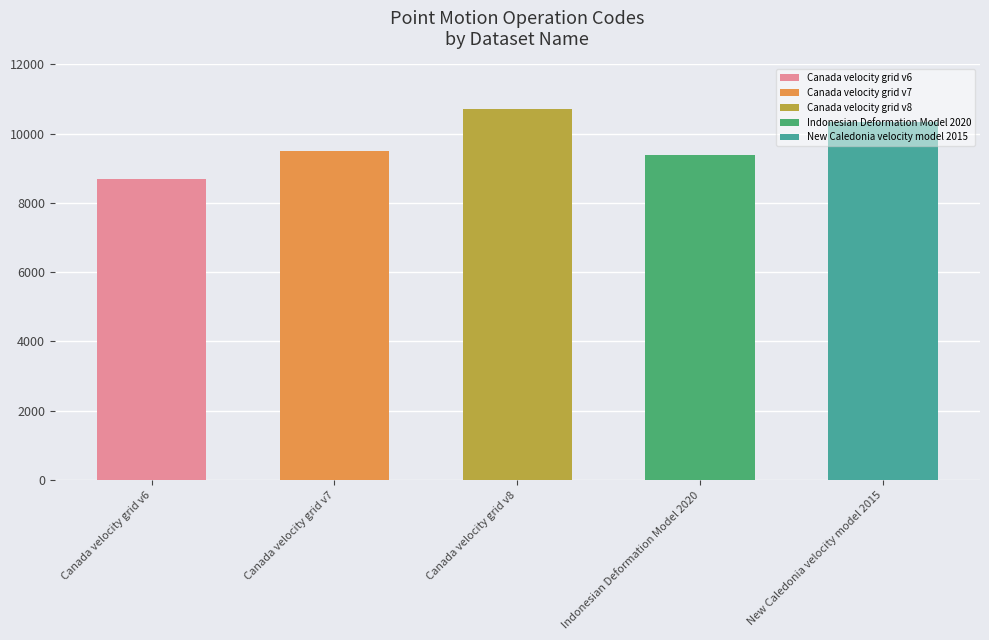

How many distinct data groups are displayed?

1